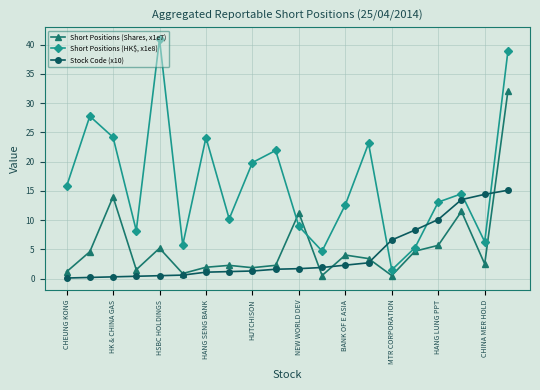

Does the chart display data point markers on the line(s)?

Yes